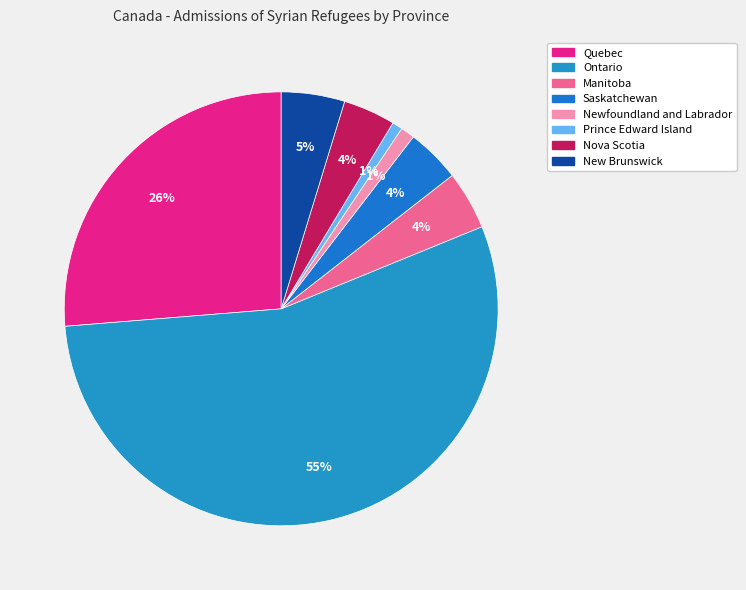

What is the change in value from Nova Scotia to New Brunswick?

+300